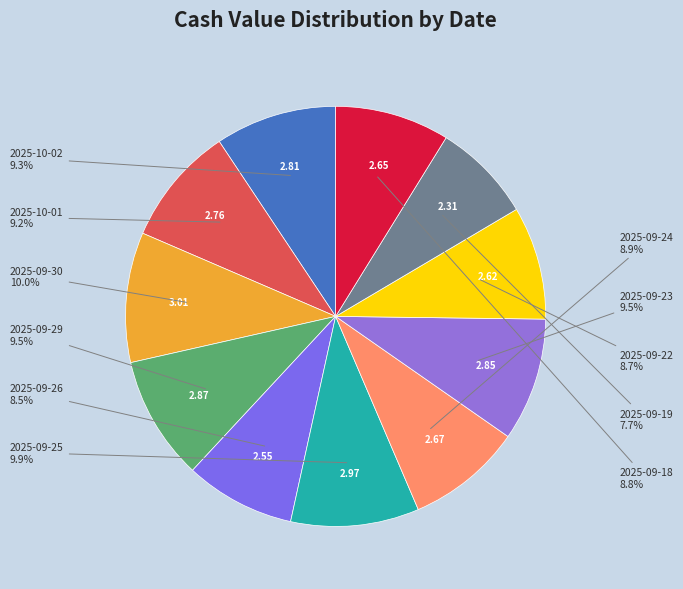

Which slice is the largest?

2025-09-30